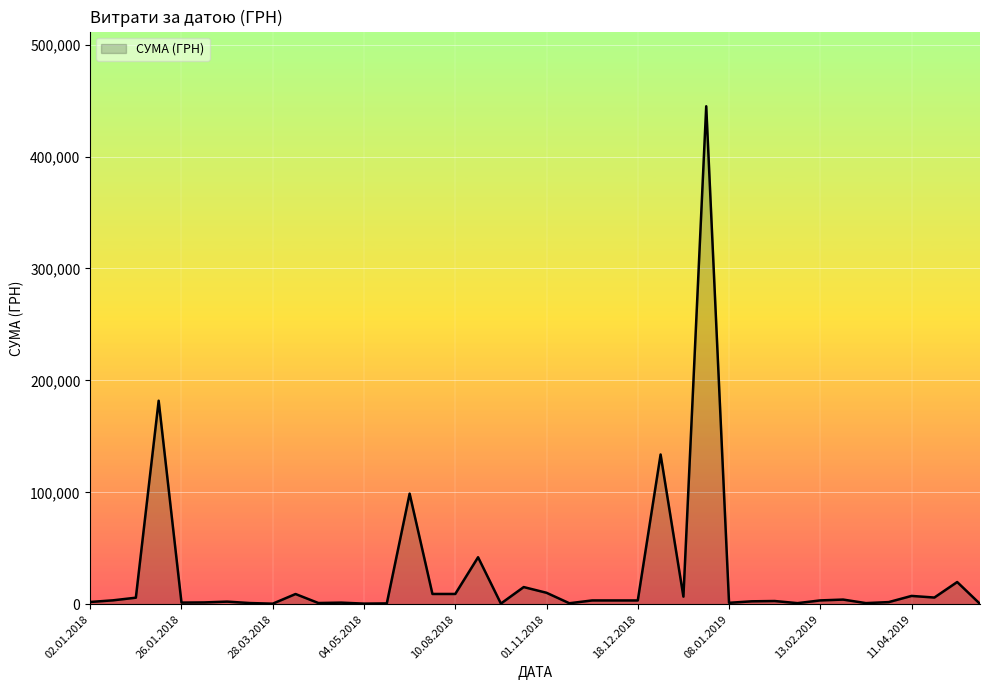

What is the maximum value shown in the chart?

444884.0